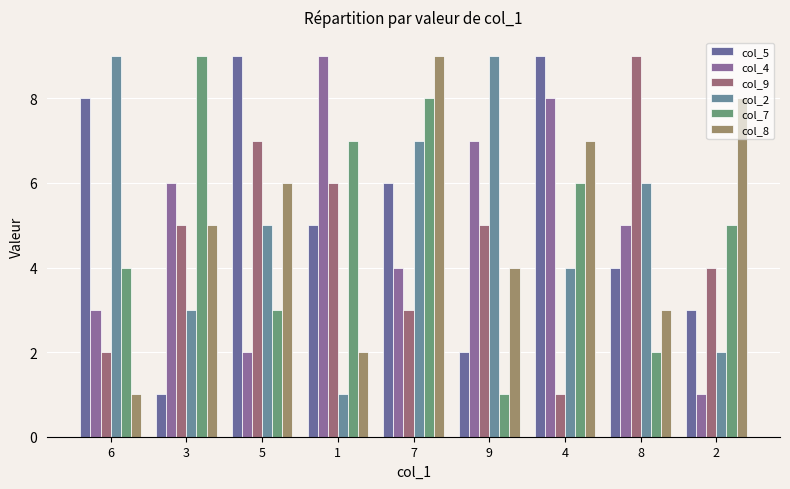

Reading right to left, what are all the values shown in this chart?

col_5: 2=3	8=4	4=9	9=2	7=6	1=5	5=9	3=1	6=8
col_4: 2=1	8=5	4=8	9=7	7=4	1=9	5=2	3=6	6=3
col_9: 2=4	8=9	4=1	9=5	7=3	1=6	5=7	3=5	6=2
col_2: 2=2	8=6	4=4	9=9	7=7	1=1	5=5	3=3	6=9
col_7: 2=5	8=2	4=6	9=1	7=8	1=7	5=3	3=9	6=4
col_8: 2=8	8=3	4=7	9=4	7=9	1=2	5=6	3=5	6=1